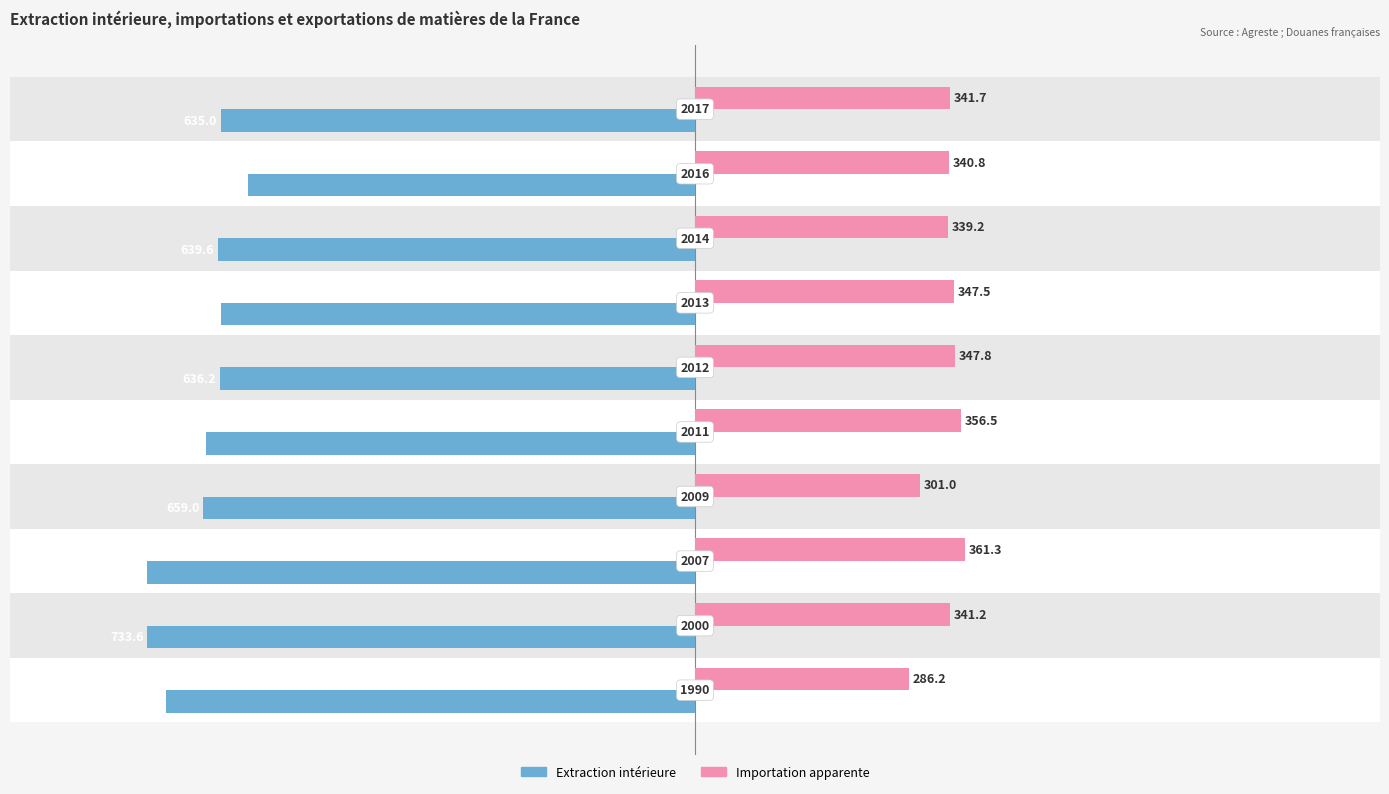

Which series has the widest spread of values?

Extraction intérieure